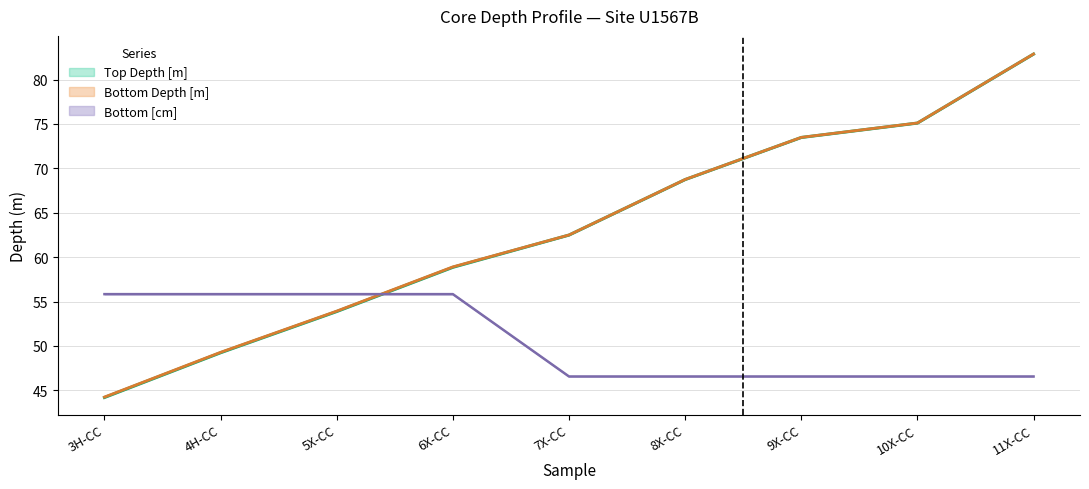

Read the Bottom Depth [m] value at 11X-CC.

82.9